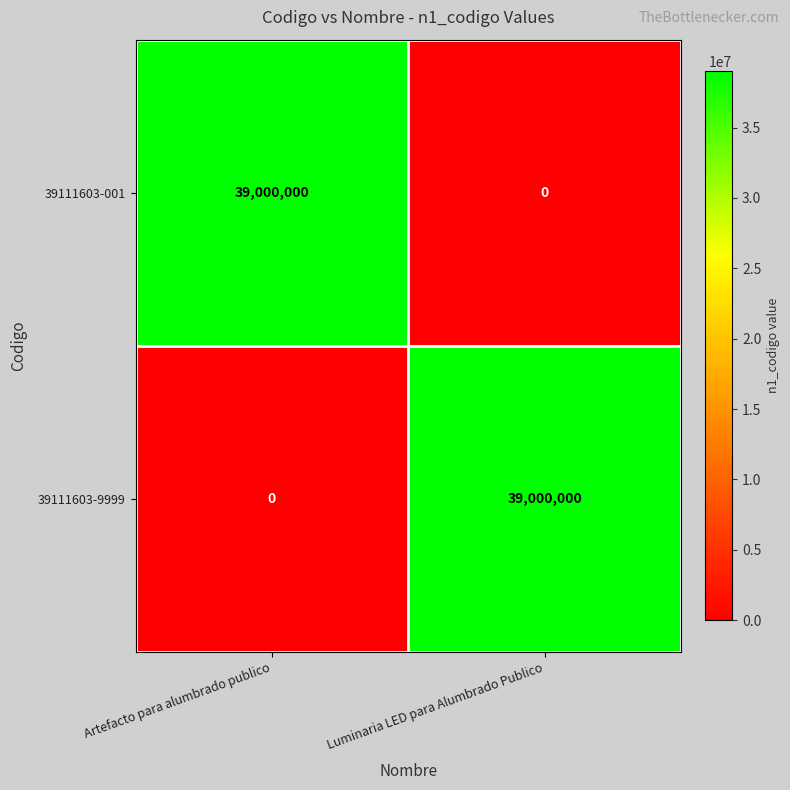

True or false: 39111603-9999 has a value of 39000000 at Luminaria LED para Alumbrado Publico.

True